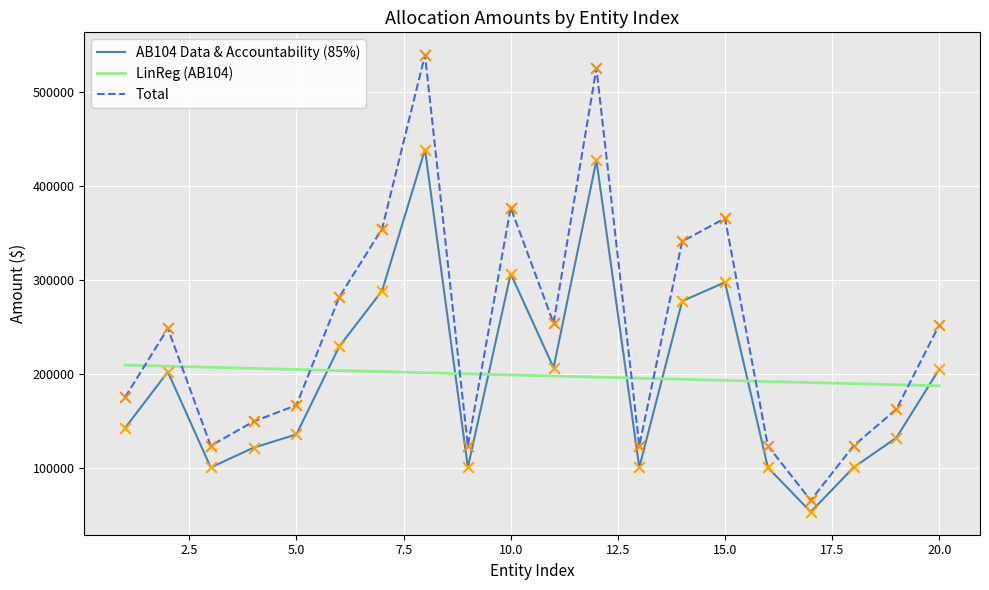

Which series has the widest spread of values?

Total